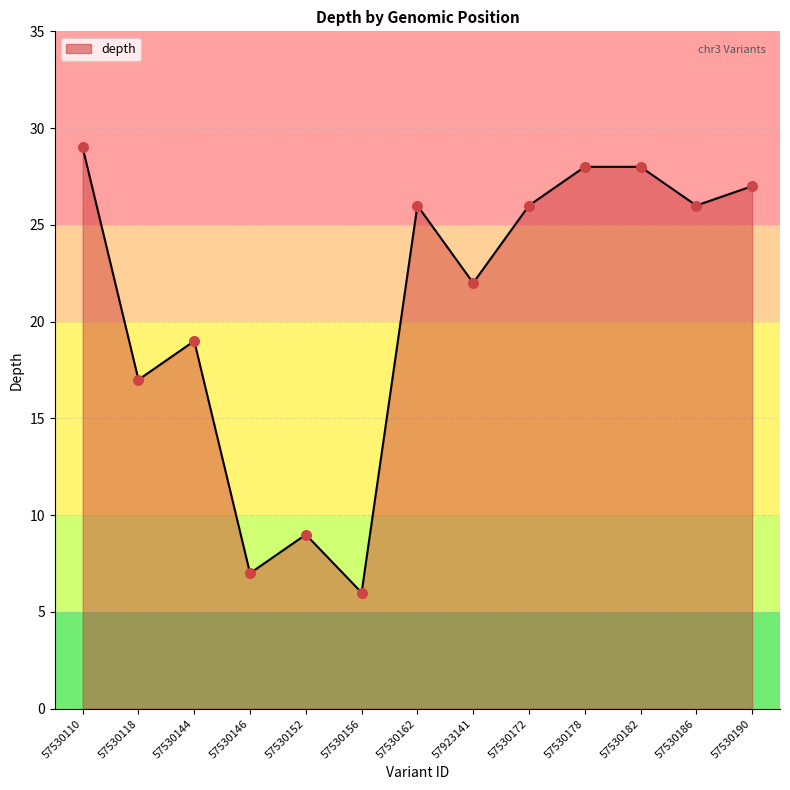

Which series has the largest total across all categories?

depth line